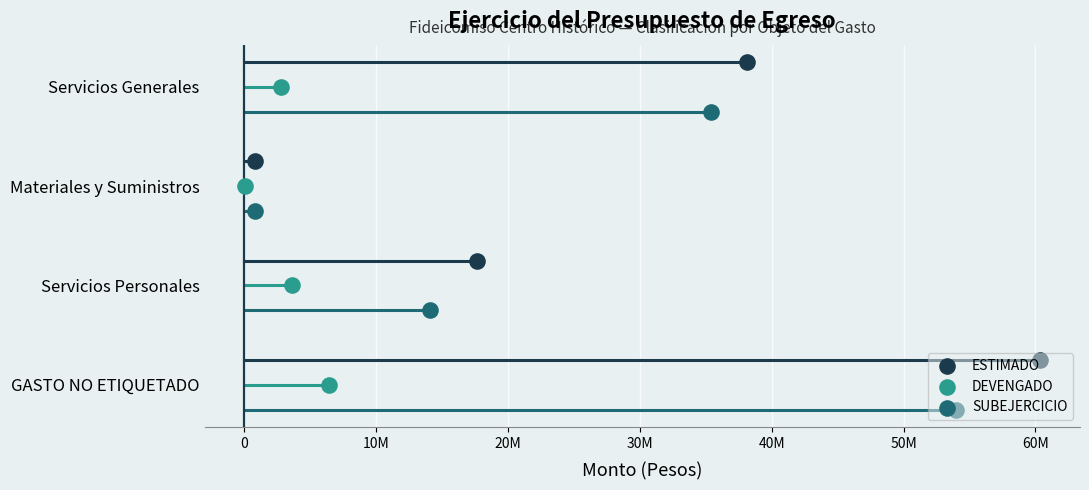

Which series contains the lowest Y value?

SUBEJERCICIO